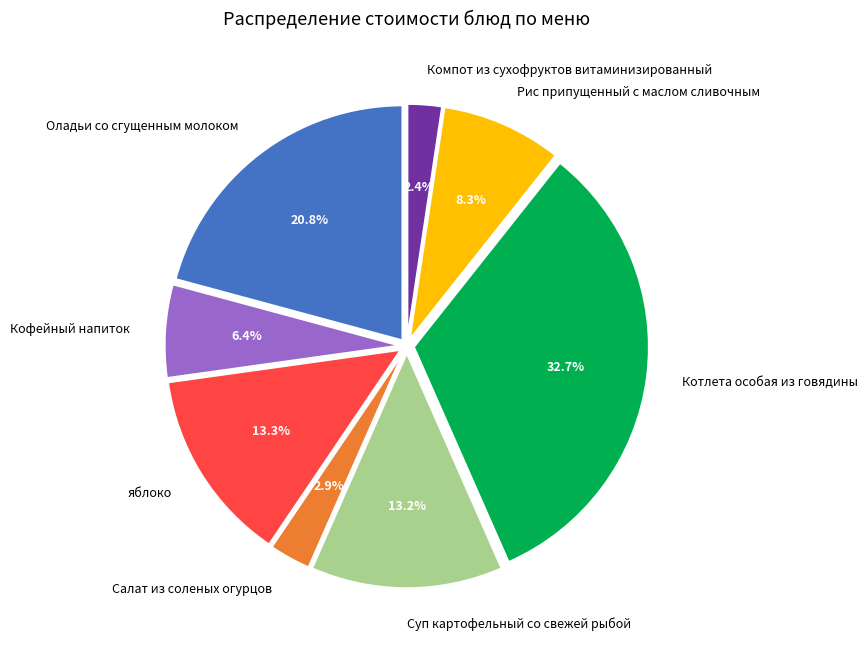

Does any single category account for the majority?

No